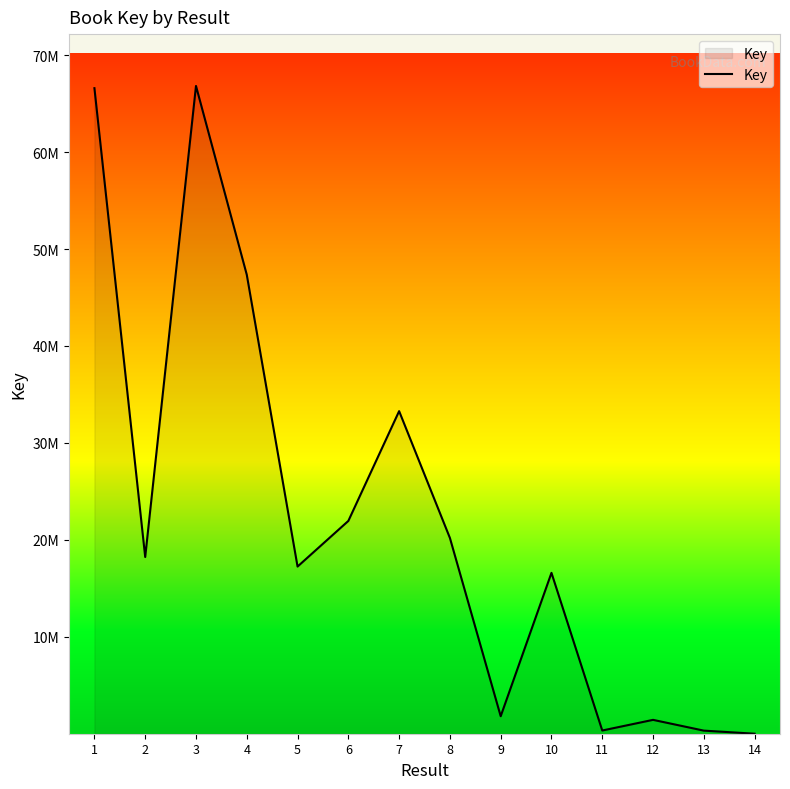

Does the chart have visible grid lines?

No